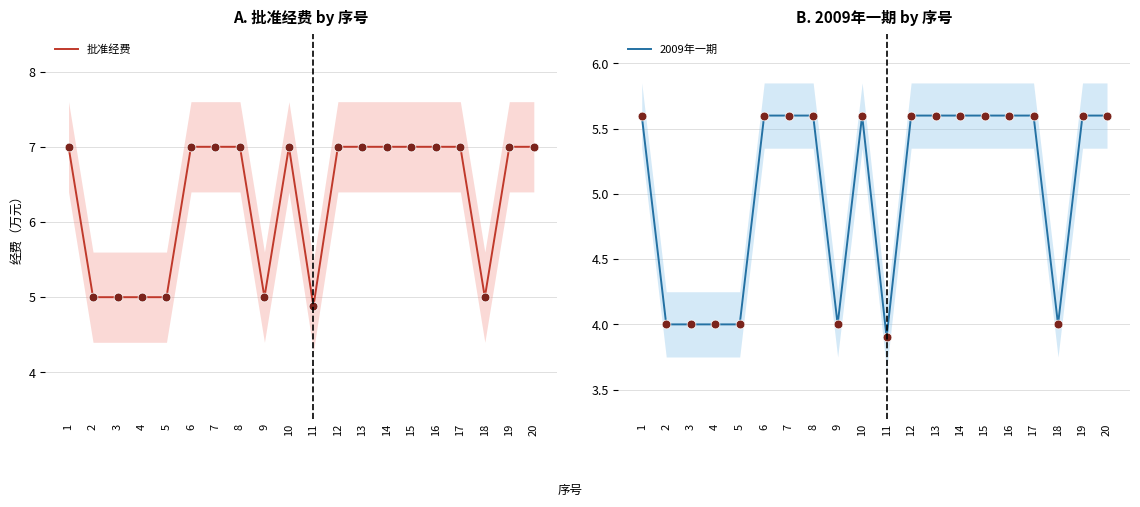

What is the total value across all series at 13?

12.6